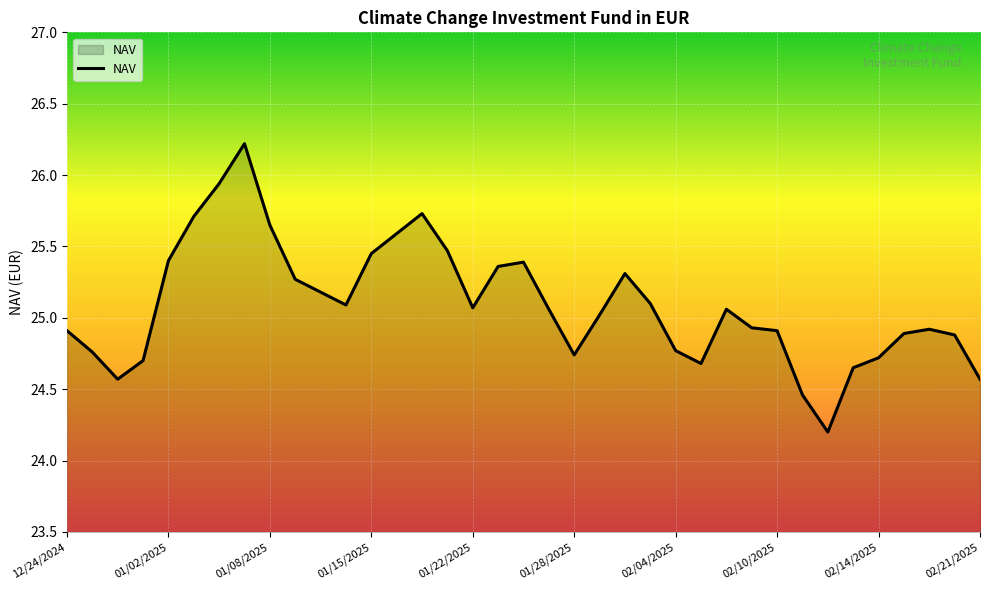

Does the chart have visible grid lines?

Yes